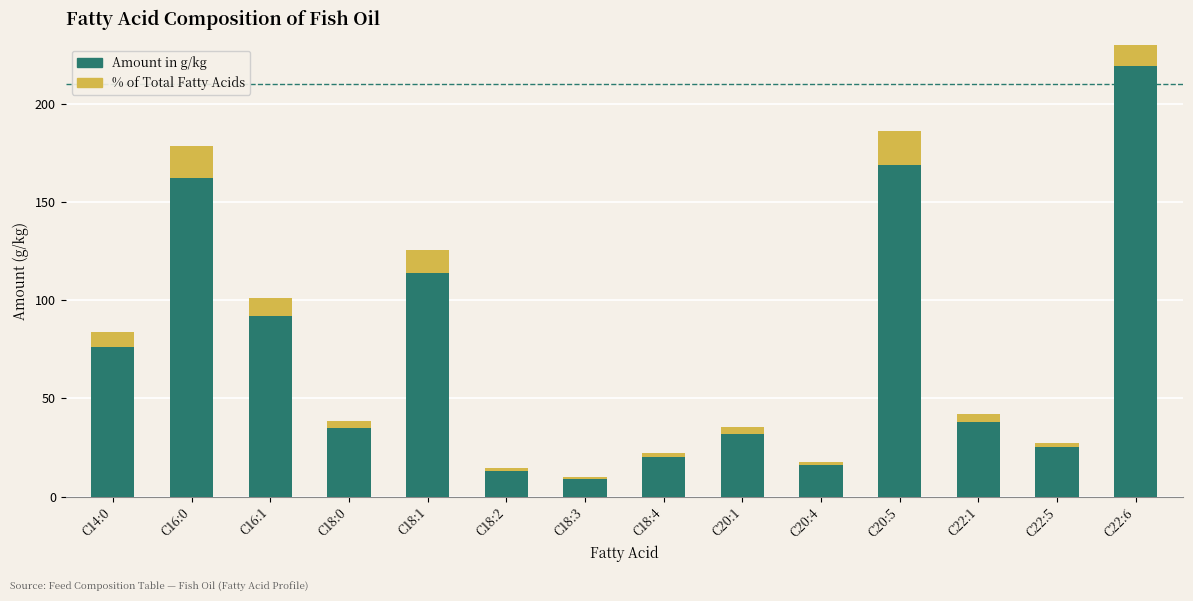

The % of Total FA (% FA) series shows 35.2 at C22:6. True or false?

False